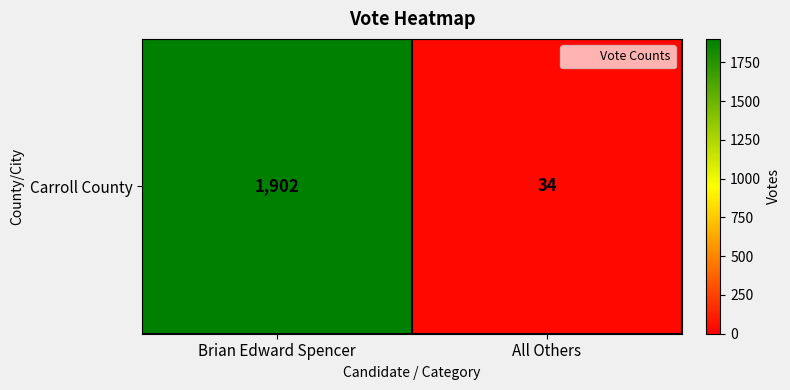

What is the change in value from Brian Edward Spencer to All Others?

-1868